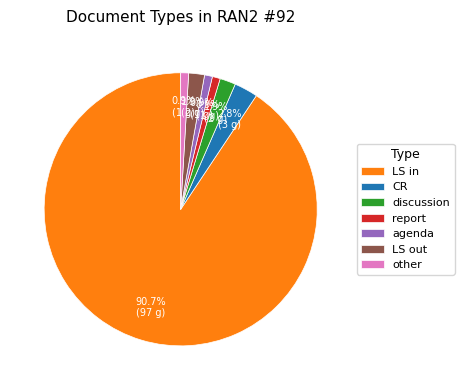

Does LS in represent more than half of the total?

Yes